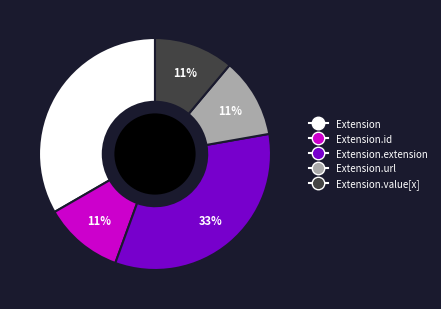

Is the sum of Extension.id and Extension.extension greater than half?

No